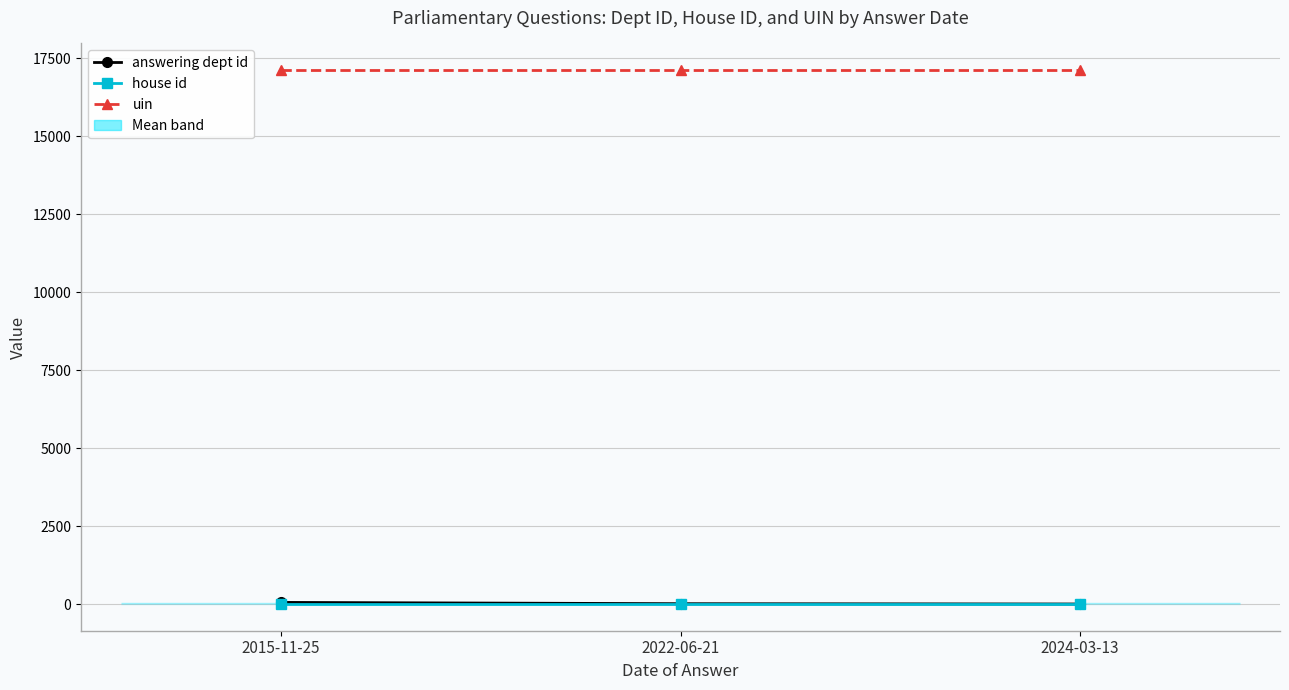

What is the minimum value shown in the chart?

1